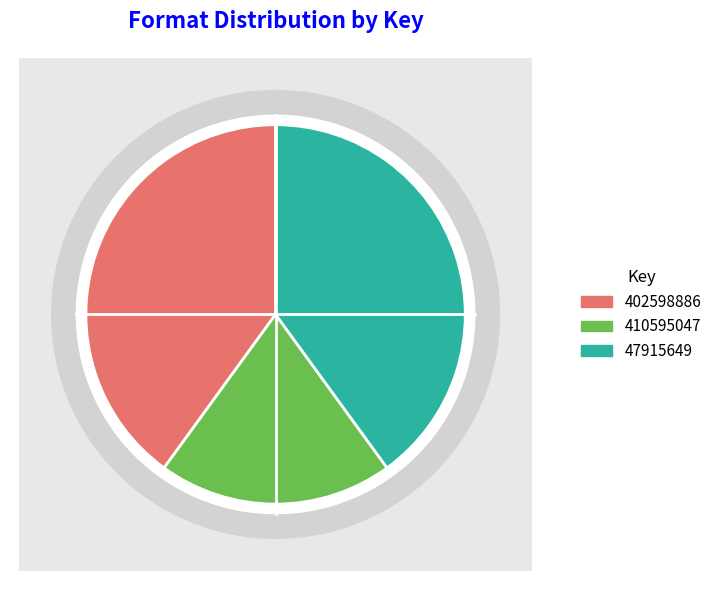

To the nearest percent, what is the average slice percentage?

33%